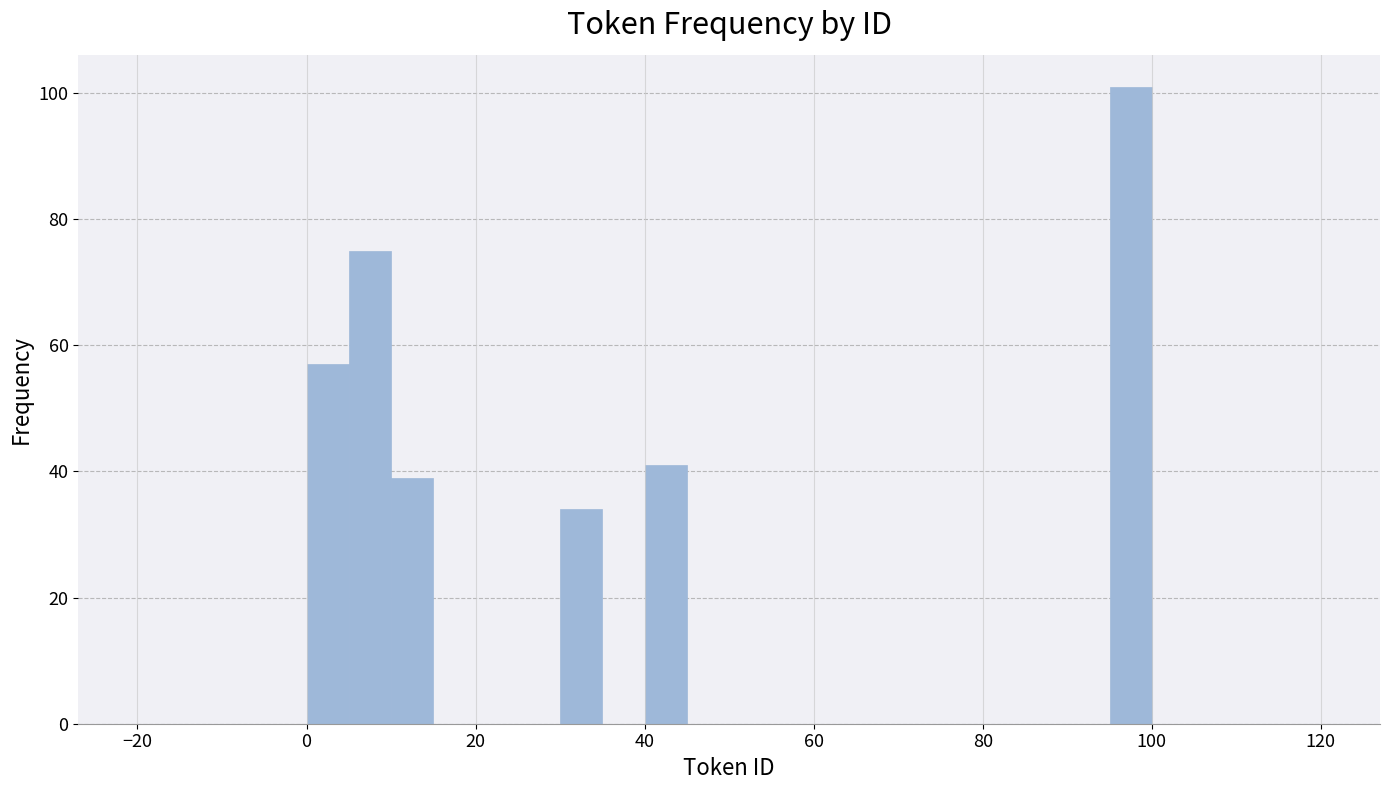

Around what value on the x-axis is the tallest bar? Give the approximate position of its centre, as read against the axis.

98